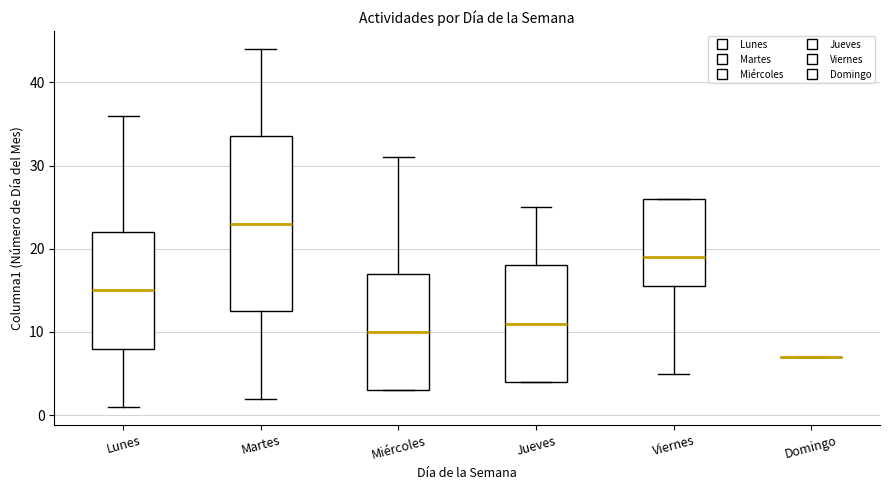

Reading left to right, read every box against the y-axis: the position of its median line, the range the box covers, and the ends of its whiskers. The values are not printed on the chart, so give them approximately, as read against the axis.

Lunes: median 15, box 8 to 22, whiskers 1 to 36
Martes: median 23, box 13 to 34, whiskers 2 to 44
Miércoles: median 10, box 3 to 17, whiskers 3 to 31
Jueves: median 11, box 4 to 18, whiskers 4 to 25
Viernes: median 19, box 16 to 26, whiskers 5 to 26
Domingo: box collapsed to a line at 7, whiskers 7 to 7